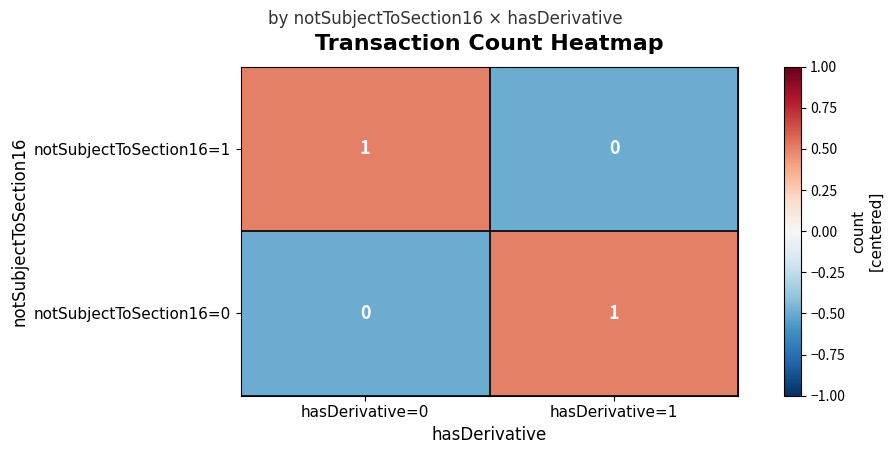

Reading left to right, extract all data points from this chart.

notSubjectToSection16=1: 1	0
notSubjectToSection16=0: 0	1